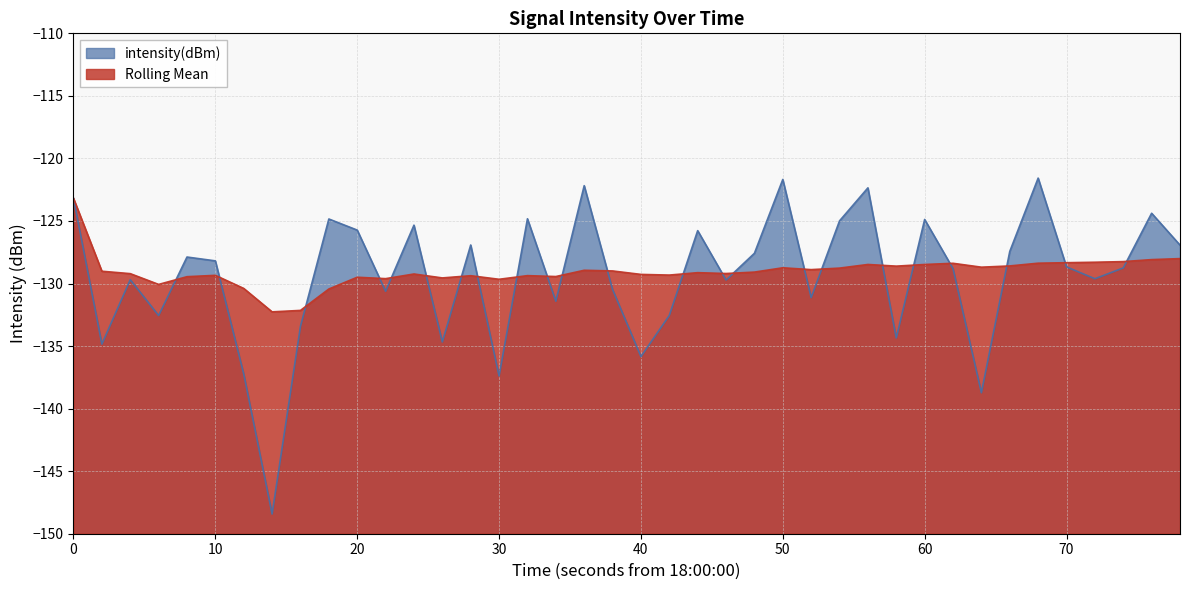

What is the maximum value for intensity(dBm)?

-121.6